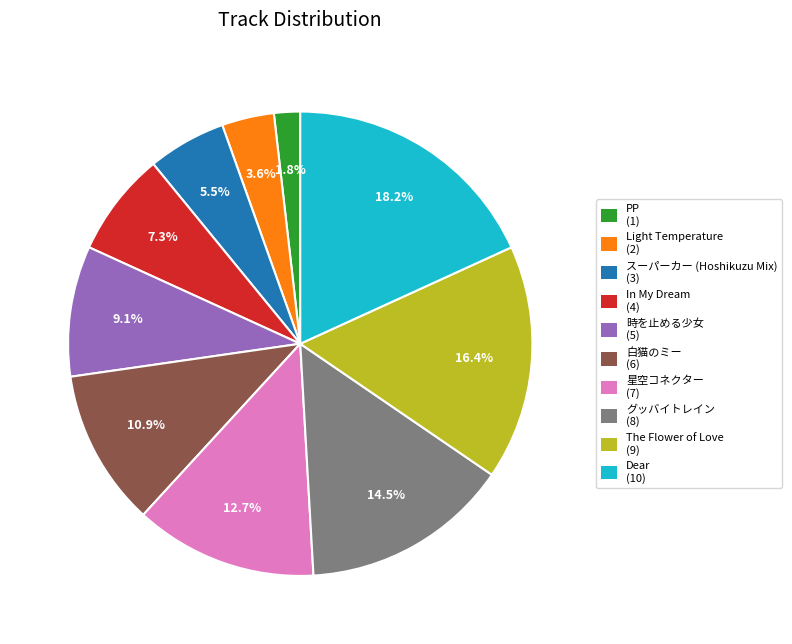

Does 白猫のミー represent more than half of the total?

No